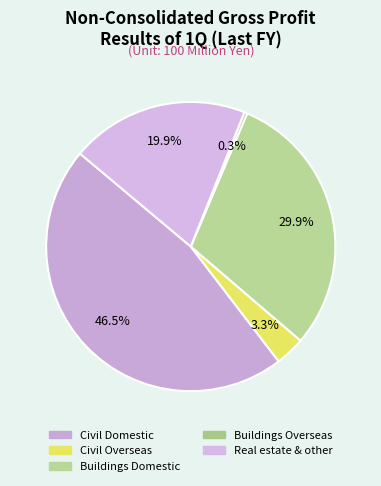

What percentage is the Civil Overseas slice, to the nearest percent?

3%